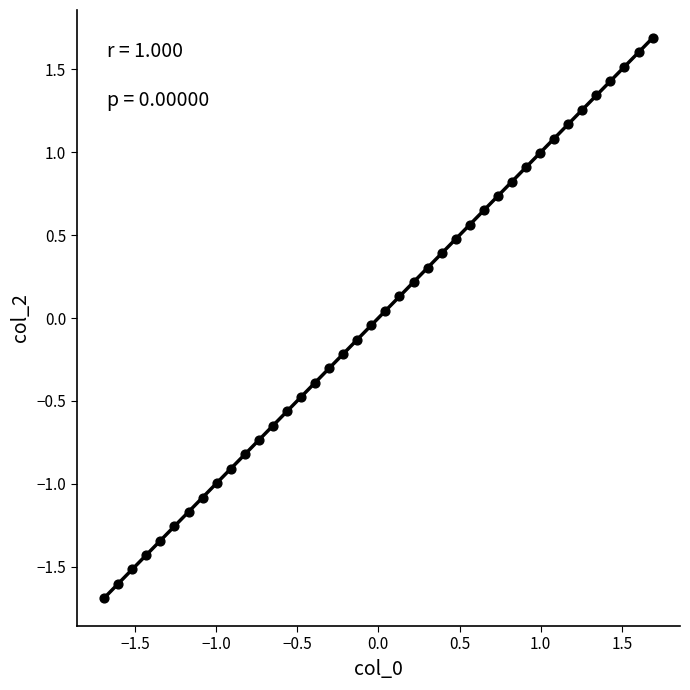

What is the range of Y values (max minus min)?

3.4